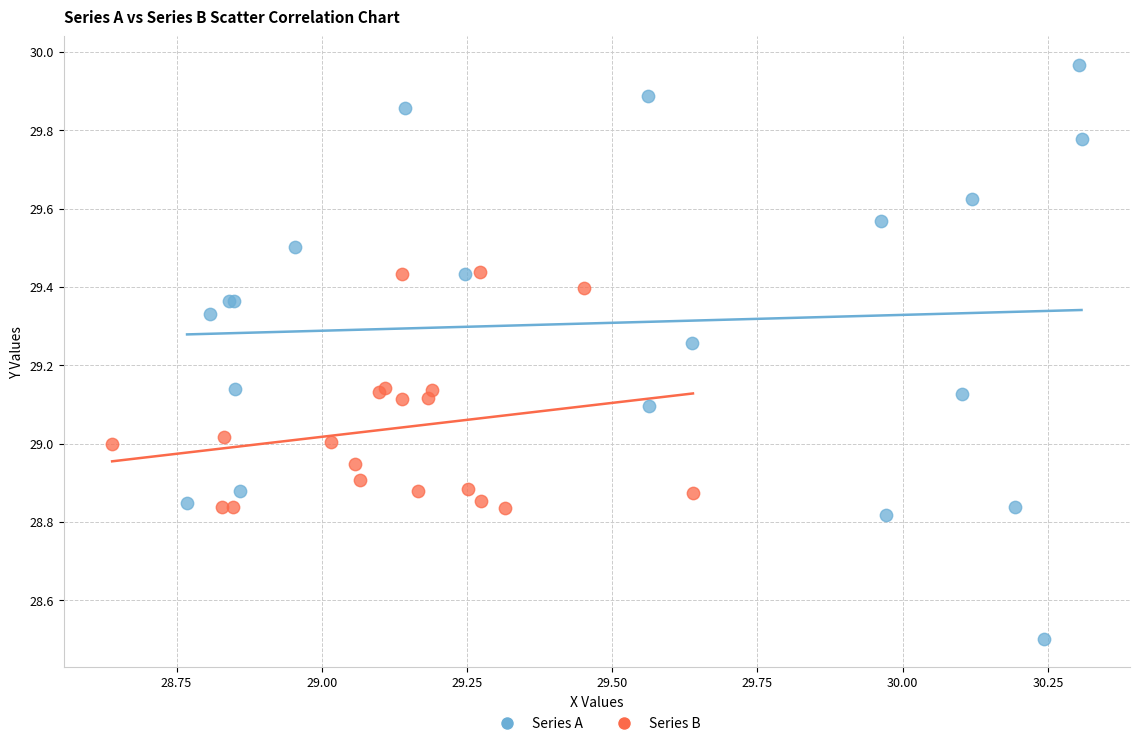

Which series contains the lowest Y value?

Series A